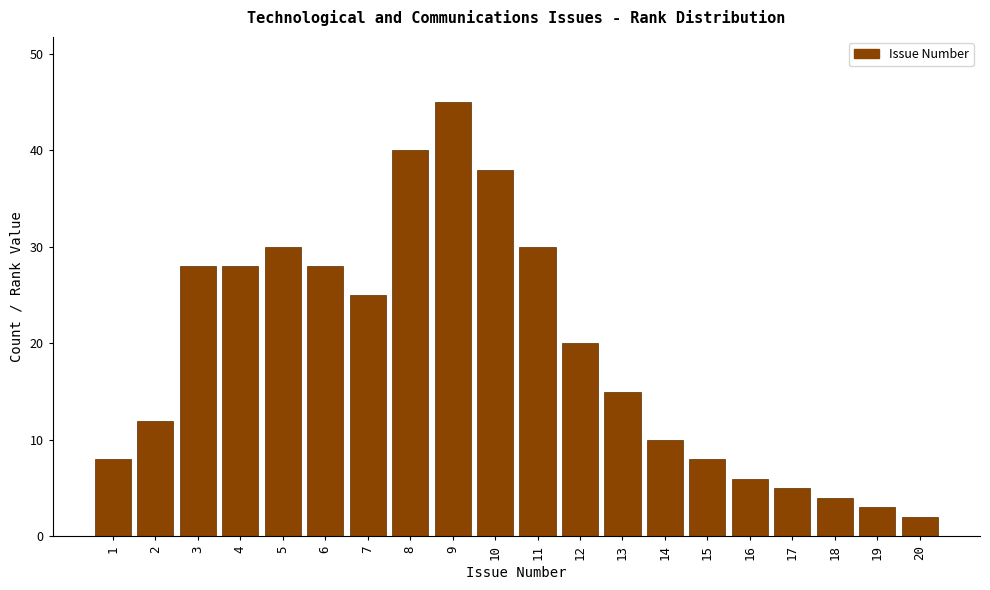

Reading left to right, extract all data points from this chart.

8	12	28	28	30	28	25	40	45	38	30	20	15	10	8	6	5	4	3	2